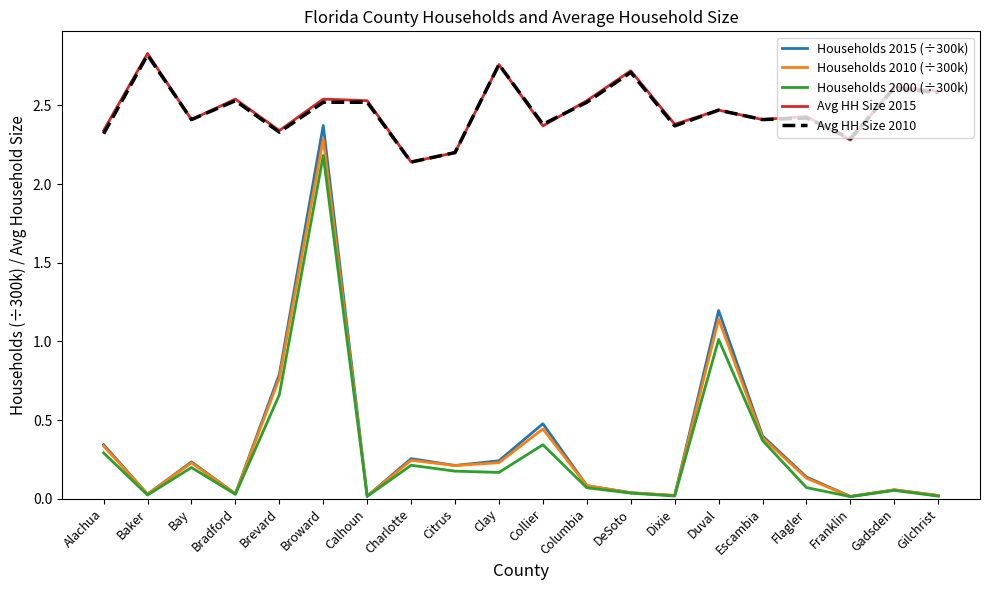

What is the highest value of the Households 2000 (÷300k) series?

2.2